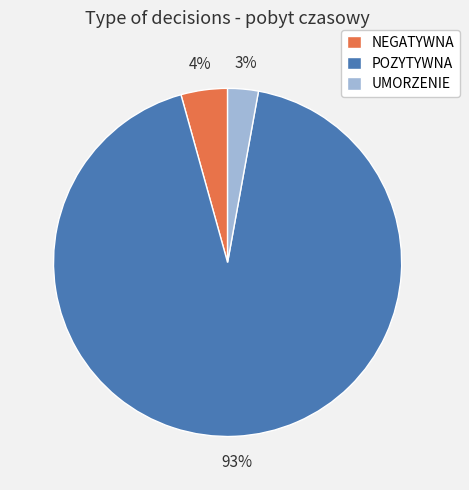

Is there a majority slice in this chart?

Yes